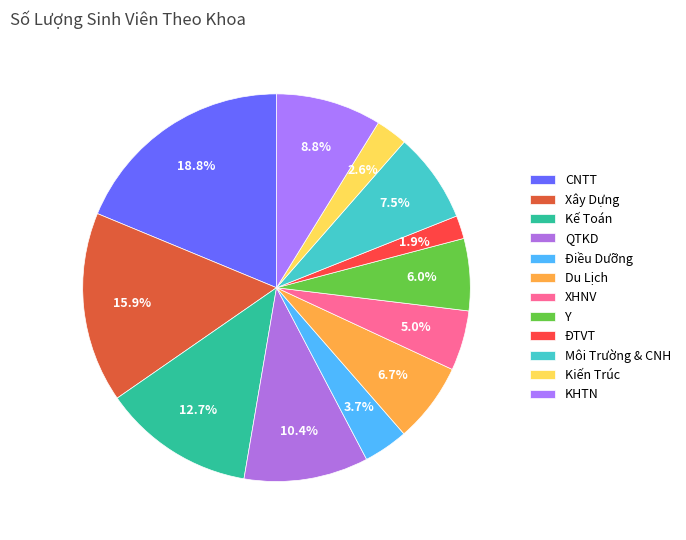

What is the largest slice in the pie chart?

CNTT